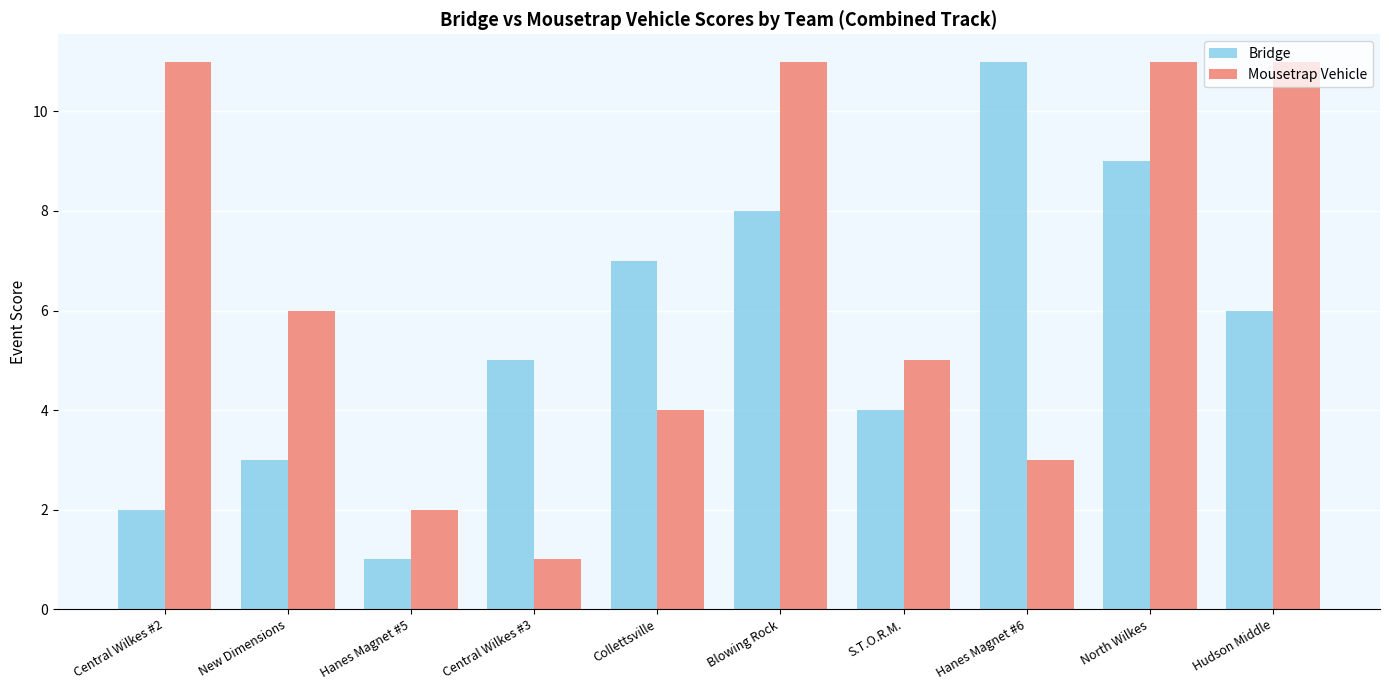

Count the Mousetrap Vehicle values in the range 3 to 11.

8